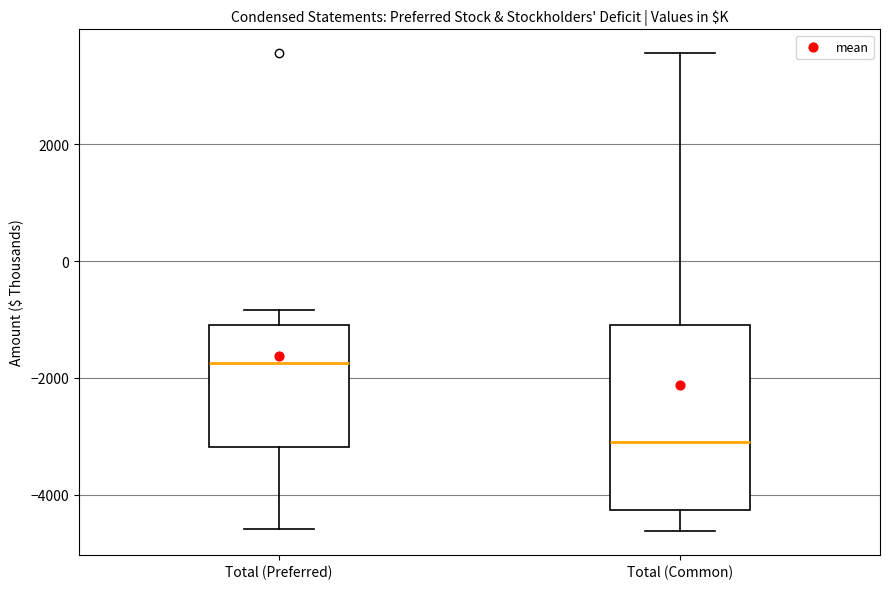

Which box has the lowest median line?

Total (Common)